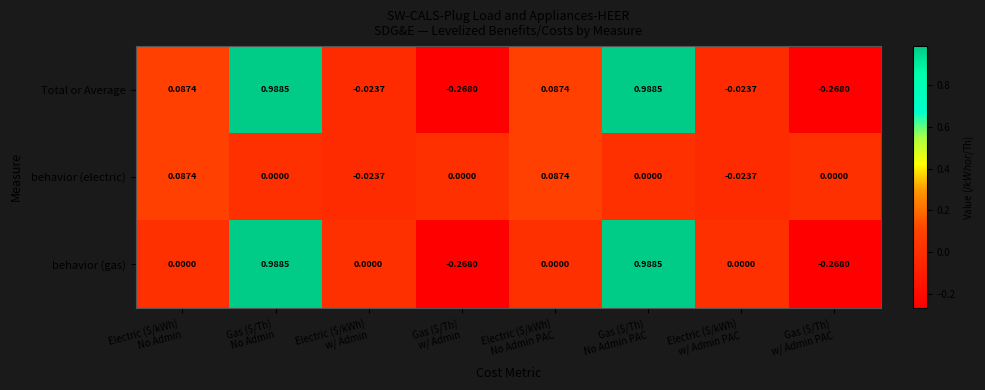

Which series has the largest total across all categories?

Total or Average